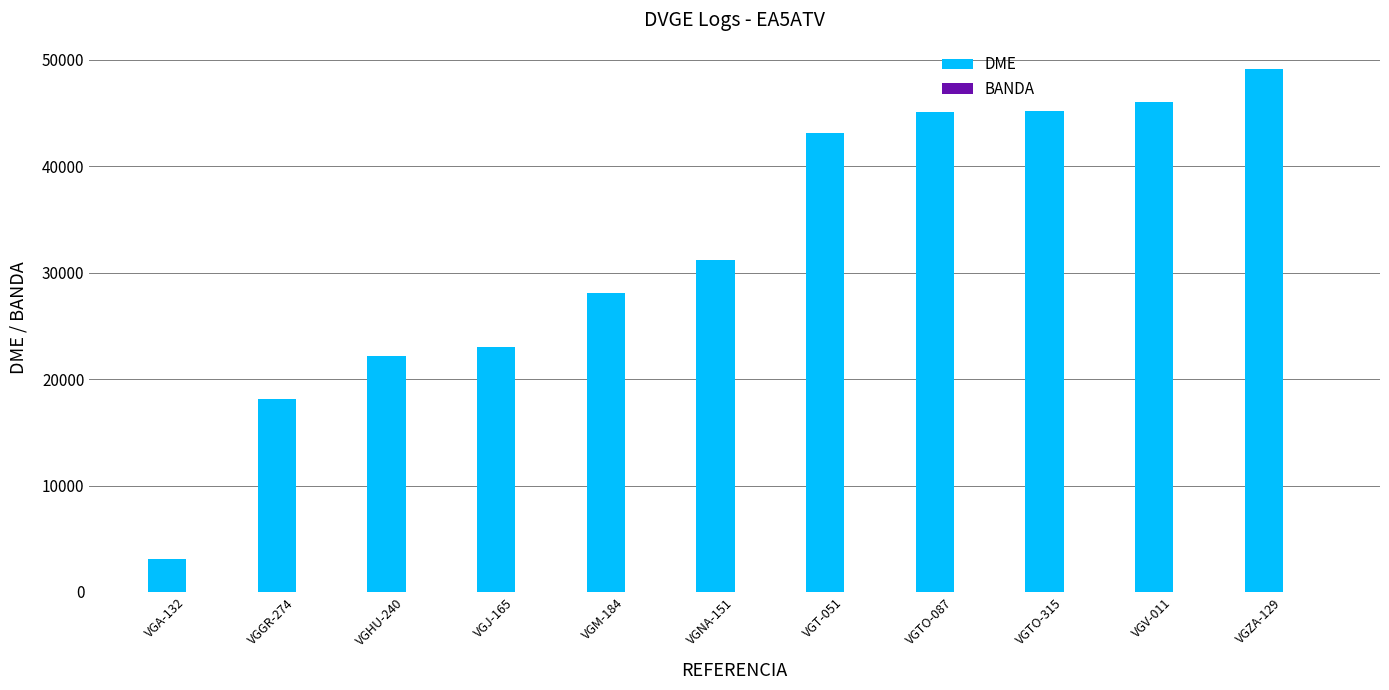

Between VGGR-274 and VGT-051, which series saw the biggest shift?

DME